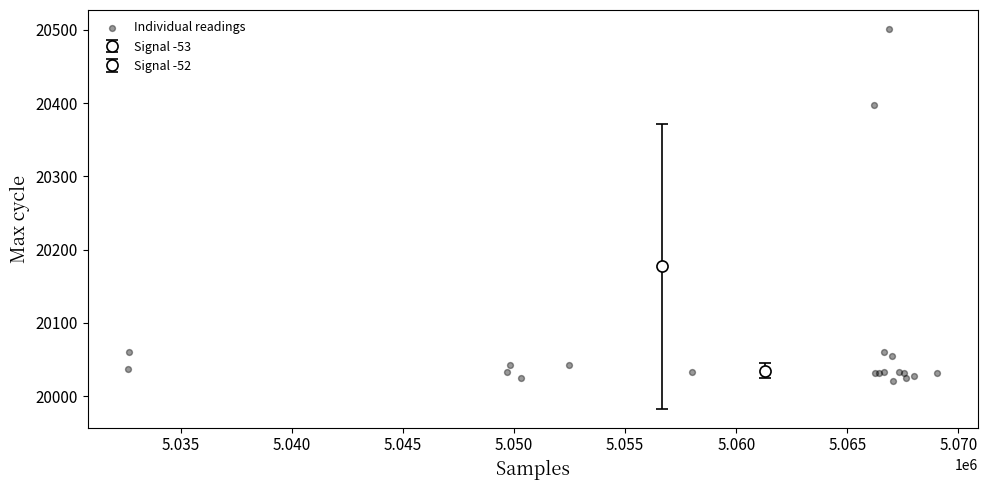

What Y value in the scatter plot is closest to 20261?

20397